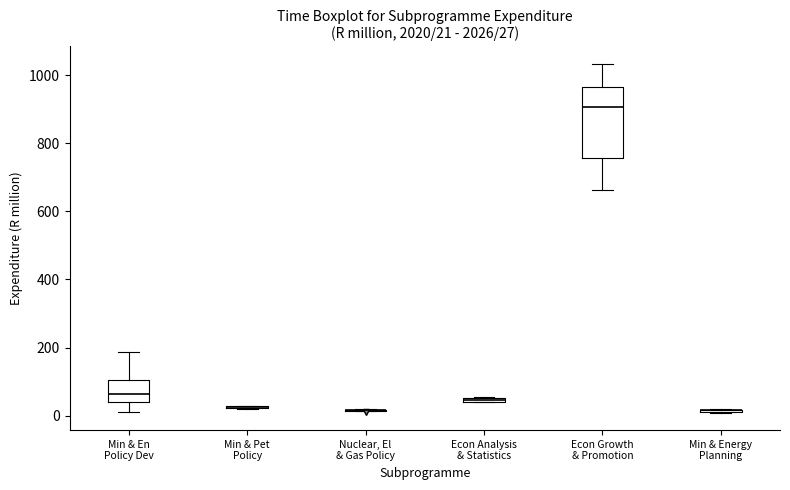

Comparing the boxes themselves (not the whiskers), which one is the tallest?

Econ Growth & Promotion